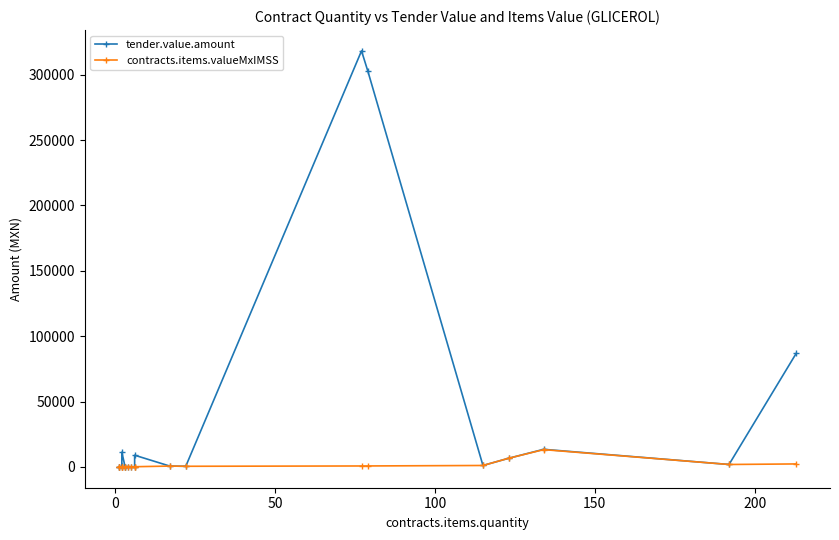

How many lines are shown in the chart?

2